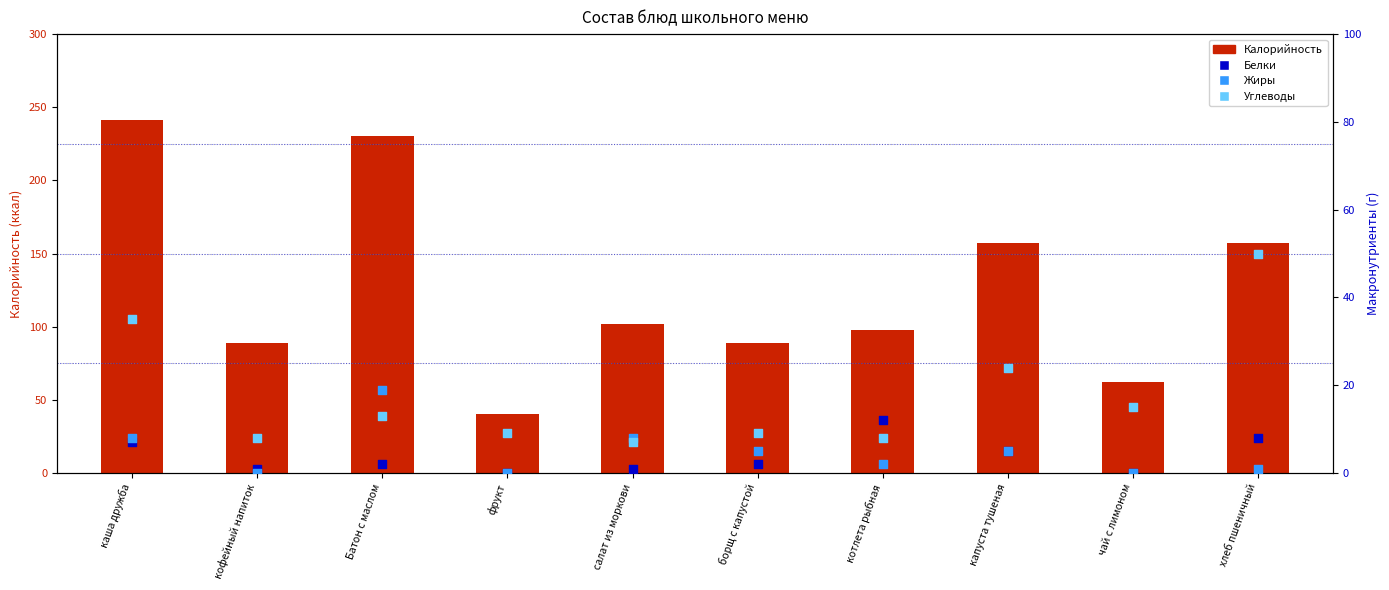

Which series contains the highest Y value?

Калорийность